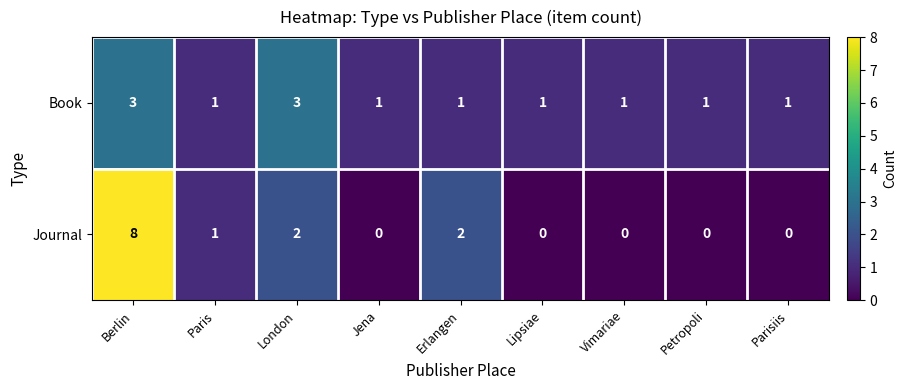

Reading left to right, transcribe all the data shown in this chart.

Book: Berlin=3	Paris=1	London=3	Jena=1	Erlangen=1	Lipsiae=1	Vimariae=1	Petropoli=1	Parisiis=1
Journal: Berlin=8	Paris=1	London=2	Jena=0	Erlangen=2	Lipsiae=0	Vimariae=0	Petropoli=0	Parisiis=0